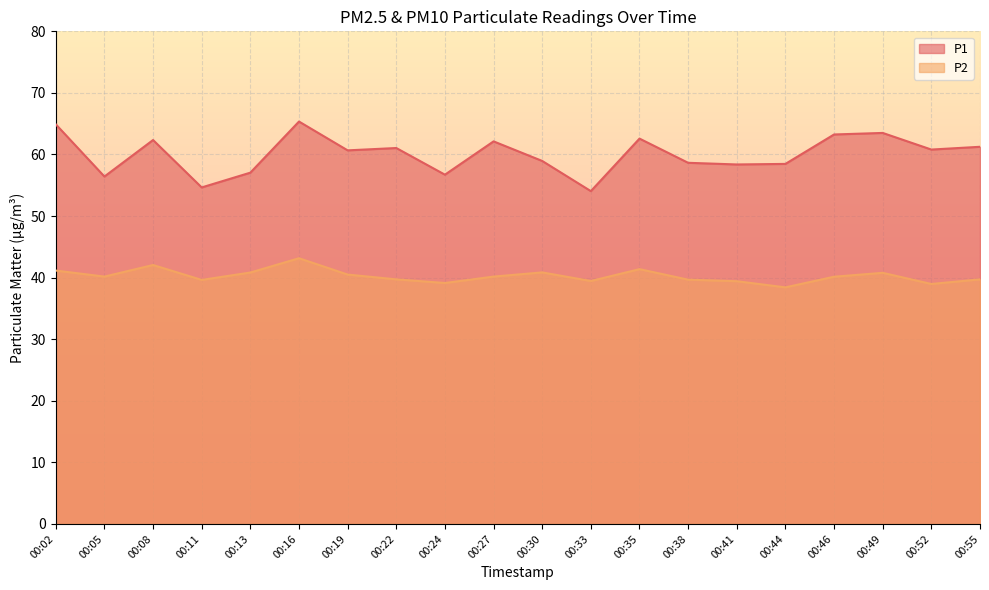

At which category is the sum across all series the highest?

00:16